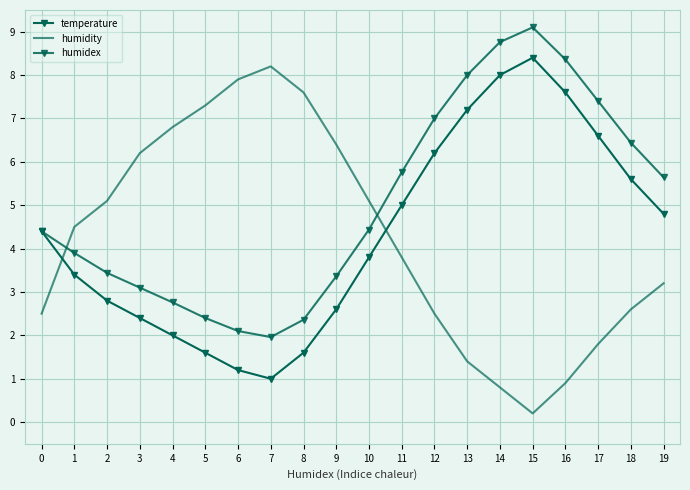

Reading right to left, what are all the values shown in this chart?

temperature: 4.8	5.6	6.6	7.6	8.4	8.0	7.2	6.2	5.0	3.8	2.6	1.6	1.0	1.2	1.6	2.0	2.4	2.8	3.4	4.4
humidity: 3.2	2.6	1.8	0.9	0.2	0.8	1.4	2.5	3.8	5.1	6.4	7.6	8.2	7.9	7.3	6.8	6.2	5.1	4.5	2.5
humidex: 5.6	6.4	7.4	8.4	9.1	8.8	8.0	7.0	5.8	4.4	3.4	2.4	2.0	2.1	2.4	2.8	3.1	3.4	3.9	4.4